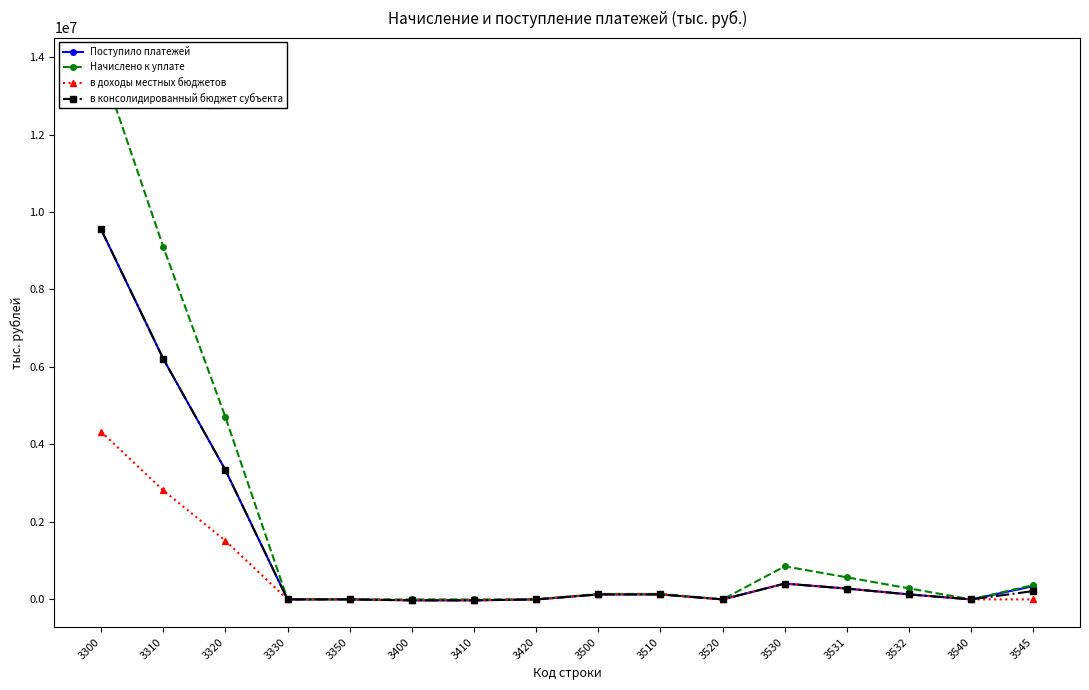

What is the value of the в консолидированный бюджет субъекта point at the 2nd from the left?

6212433